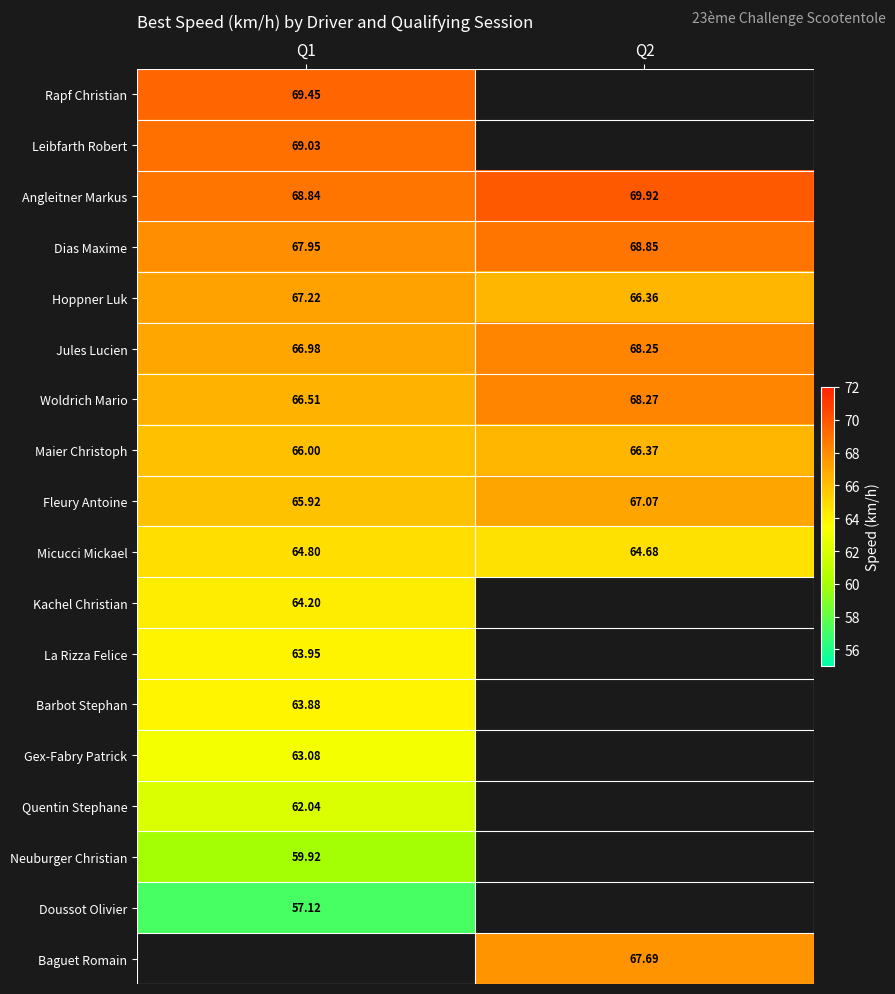

What is the difference between the Dias Maxime values at Q1 and Q2?

0.9